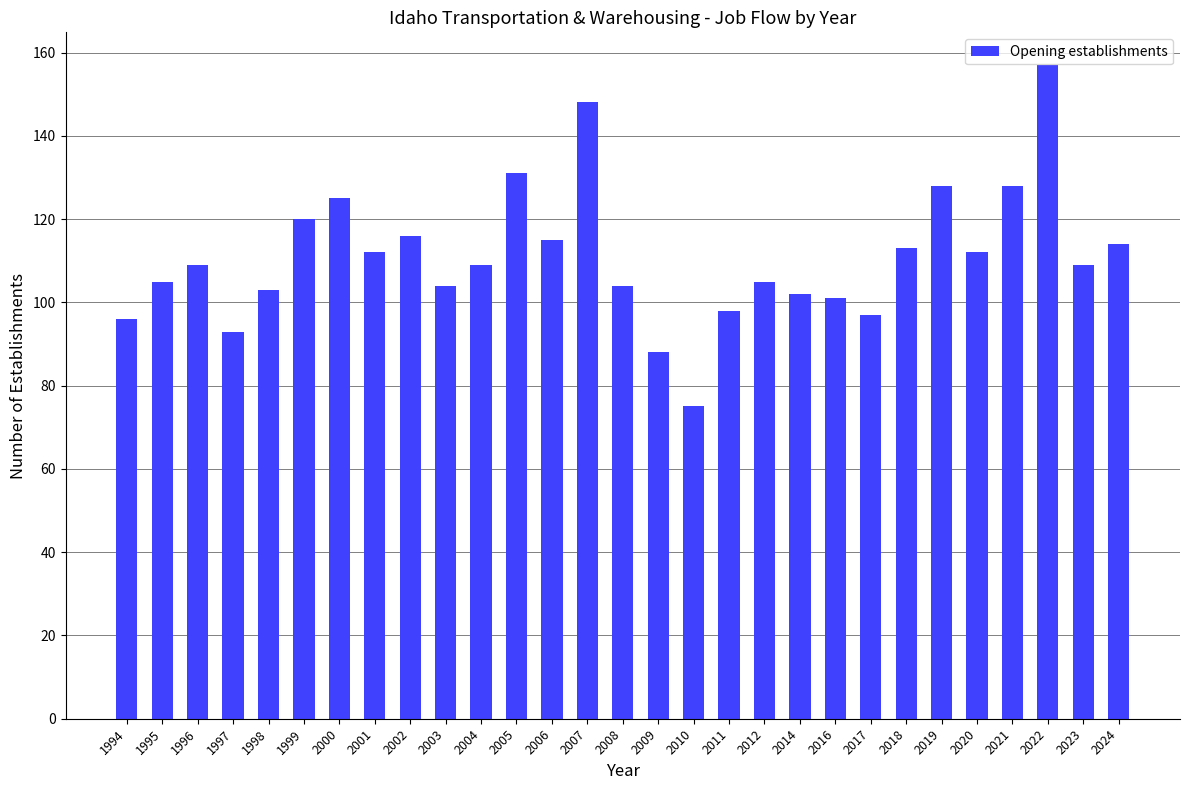

What is the value of the 7th bar from the left?

125